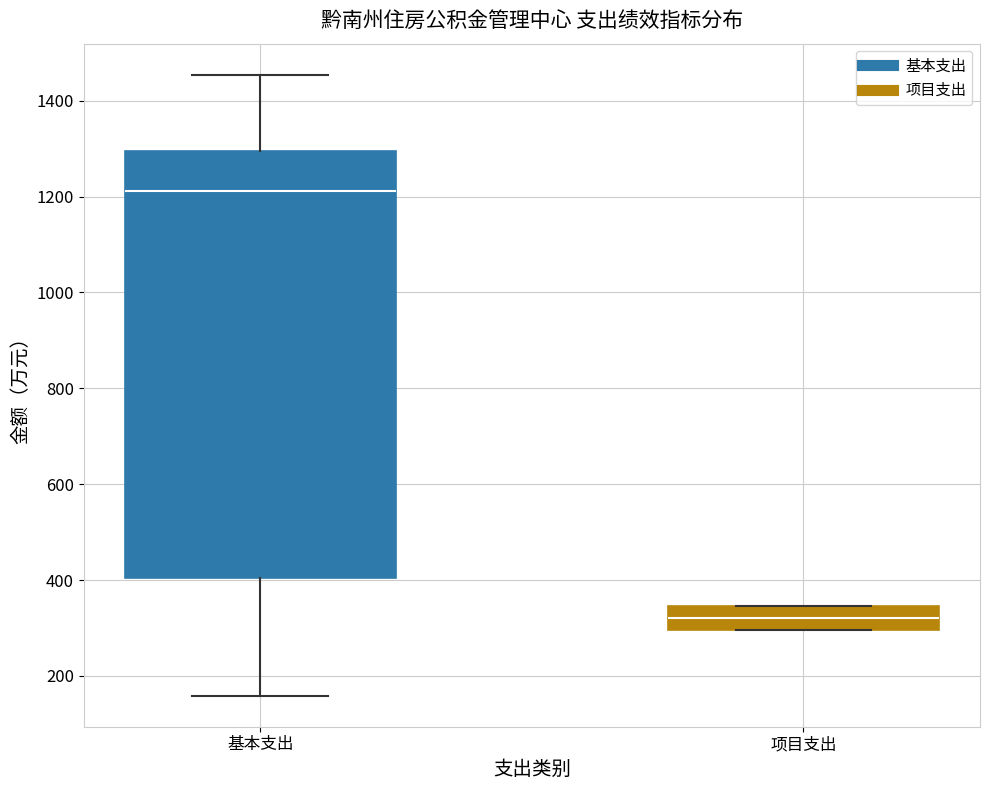

Reading left to right, read every box against the y-axis: the position of its median line, the range the box covers, and the ends of its whiskers. The values are not printed on the chart, so give them approximately, as read against the axis.

基本支出: median 1220, box 400 to 1300, whiskers 160 to 1460
项目支出: median 320, box 300 to 340, whiskers 300 to 340